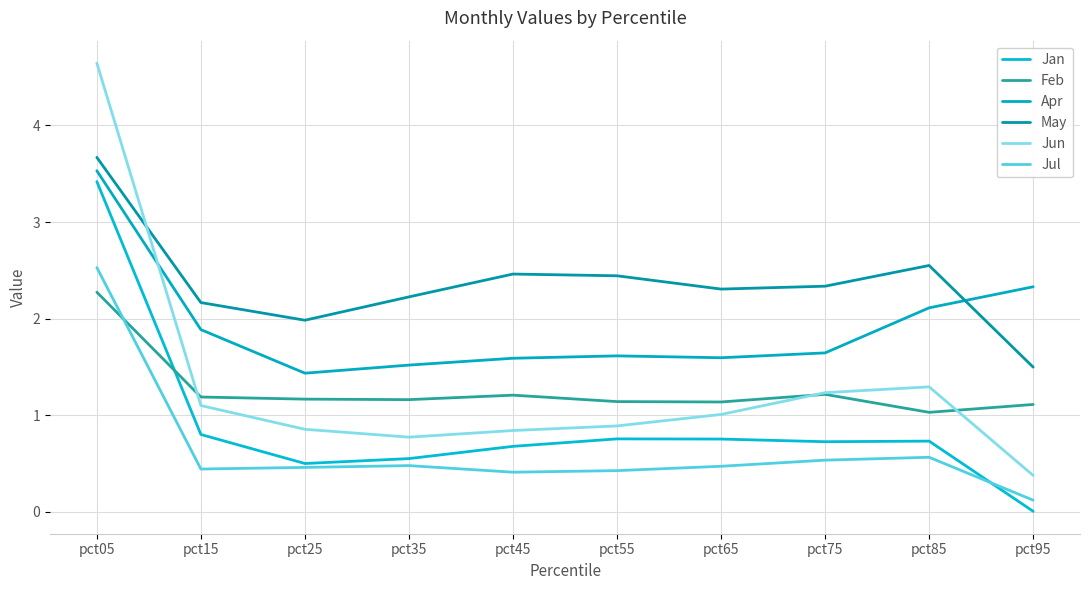

What is the sum of all Jul values?

6.4